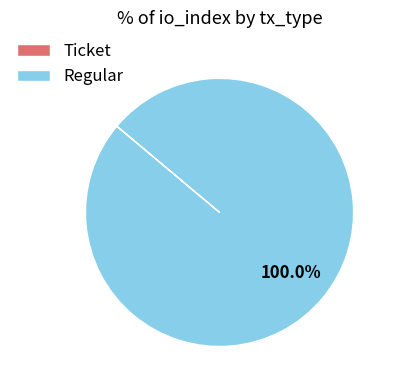

Which slice represents more than half of the pie?

Regular